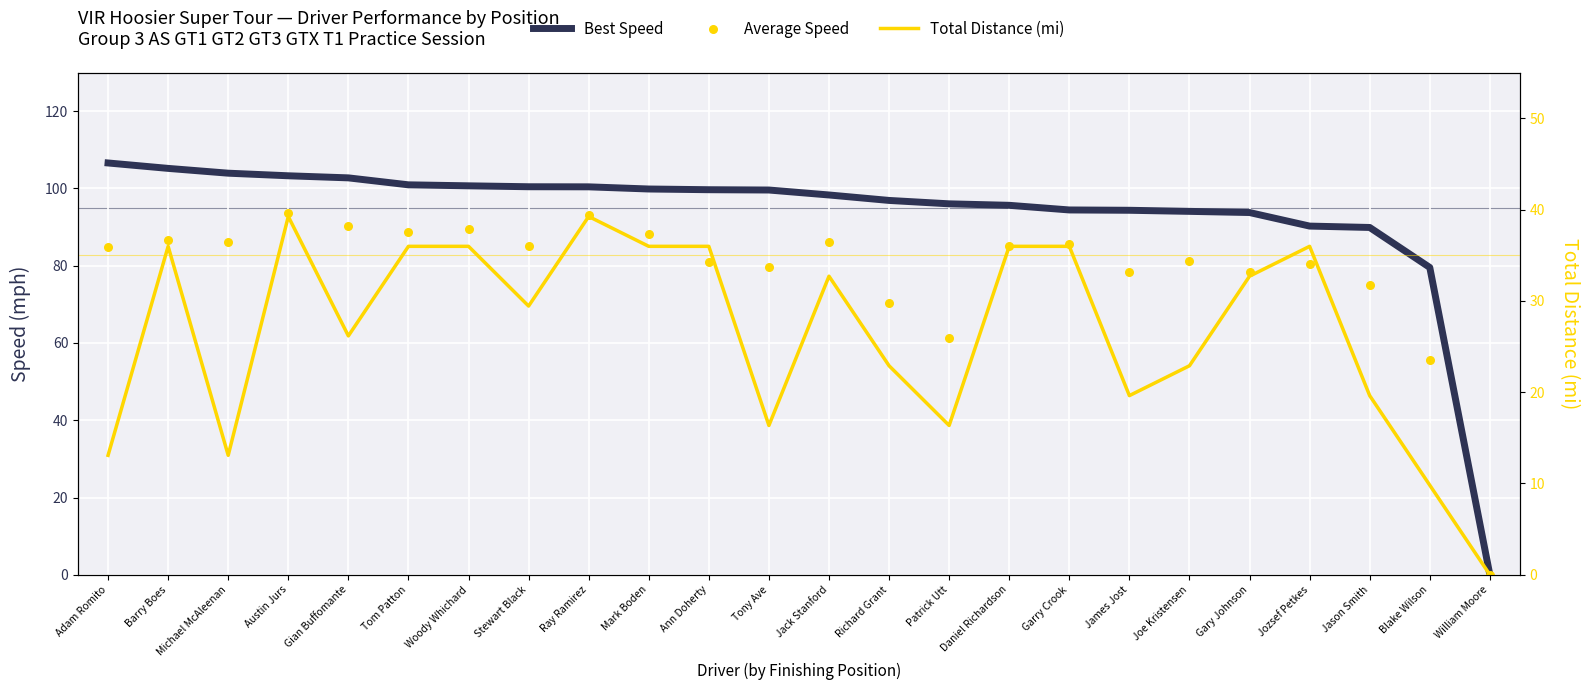

Is the value of Total Distance (mi) at Gary Johnson greater than the value of Best Speed at Garry Crook?

No